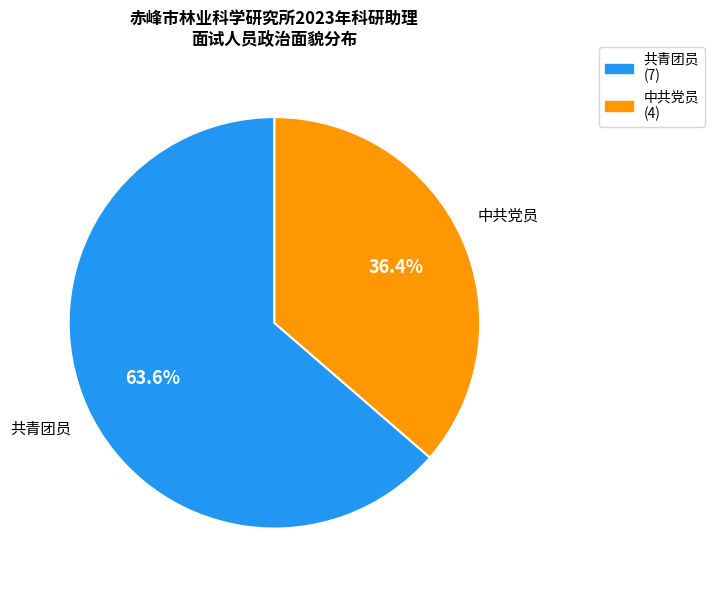

Rank the categories by value from lowest to highest.

中共党员, 共青团员